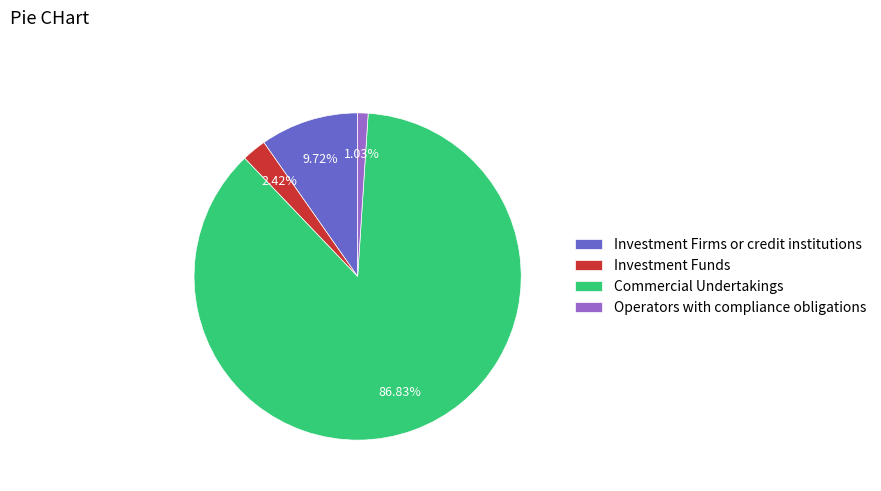

Rank the categories by value from lowest to highest.

Operators with compliance obligations, Investment Funds, Investment Firms or credit institutions, Commercial Undertakings